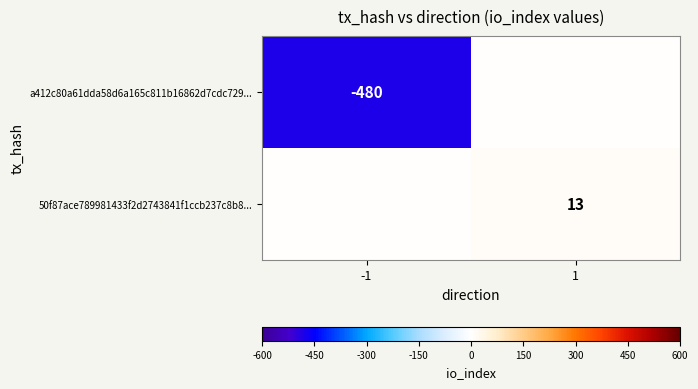

True or false: a412c80a61dda58d6a165c811b16862d7cdc729... has a value of -480 at -1.

True